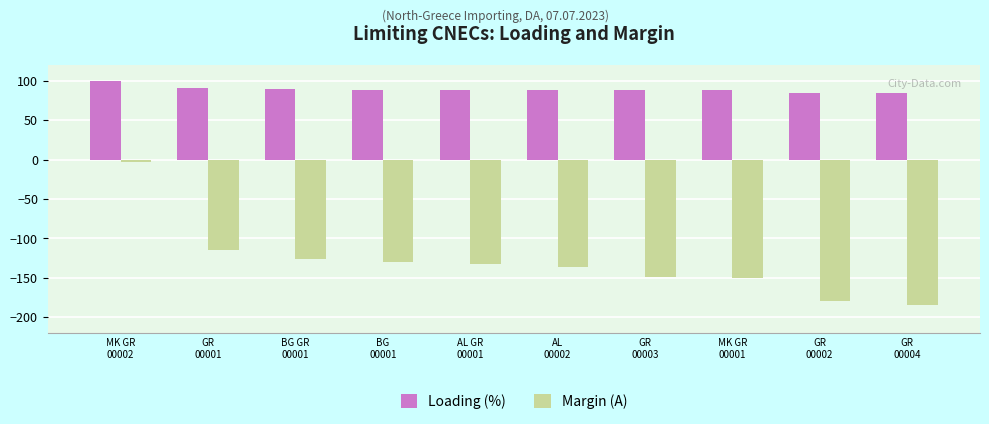

Does the chart contain any negative values?

Yes